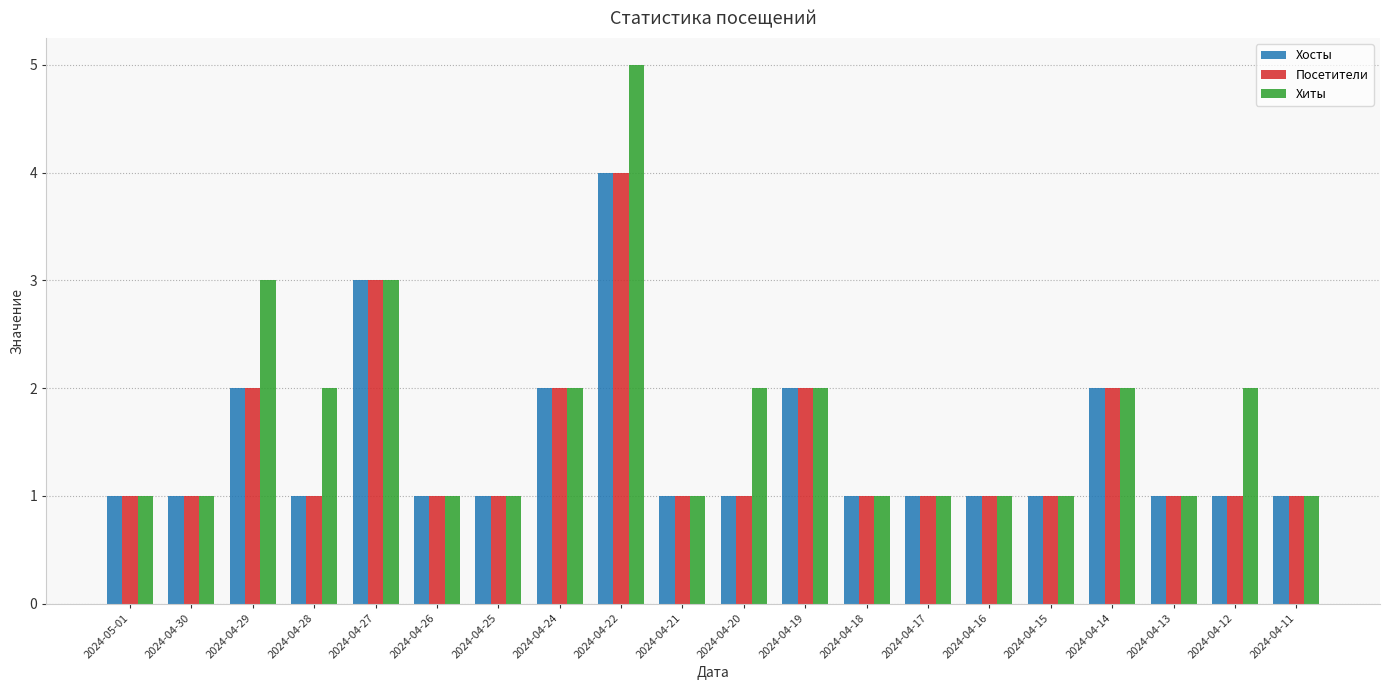

Reading left to right, extract all data points from this chart.

Хосты: 2024-05-01=1	2024-04-30=1	2024-04-29=2	2024-04-28=1	2024-04-27=3	2024-04-26=1	2024-04-25=1	2024-04-24=2	2024-04-22=4	2024-04-21=1	2024-04-20=1	2024-04-19=2	2024-04-18=1	2024-04-17=1	2024-04-16=1	2024-04-15=1	2024-04-14=2	2024-04-13=1	2024-04-12=1	2024-04-11=1
Посетители: 2024-05-01=1	2024-04-30=1	2024-04-29=2	2024-04-28=1	2024-04-27=3	2024-04-26=1	2024-04-25=1	2024-04-24=2	2024-04-22=4	2024-04-21=1	2024-04-20=1	2024-04-19=2	2024-04-18=1	2024-04-17=1	2024-04-16=1	2024-04-15=1	2024-04-14=2	2024-04-13=1	2024-04-12=1	2024-04-11=1
Хиты: 2024-05-01=1	2024-04-30=1	2024-04-29=3	2024-04-28=2	2024-04-27=3	2024-04-26=1	2024-04-25=1	2024-04-24=2	2024-04-22=5	2024-04-21=1	2024-04-20=2	2024-04-19=2	2024-04-18=1	2024-04-17=1	2024-04-16=1	2024-04-15=1	2024-04-14=2	2024-04-13=1	2024-04-12=2	2024-04-11=1